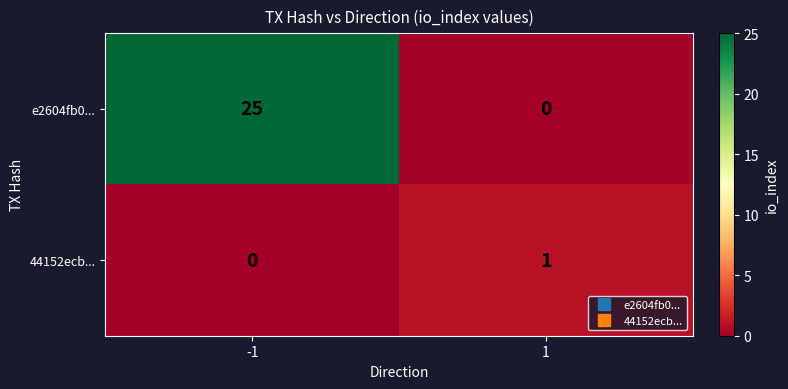

List the series in order of their overall mean, lowest first.

44152ecb..., e2604fb0...